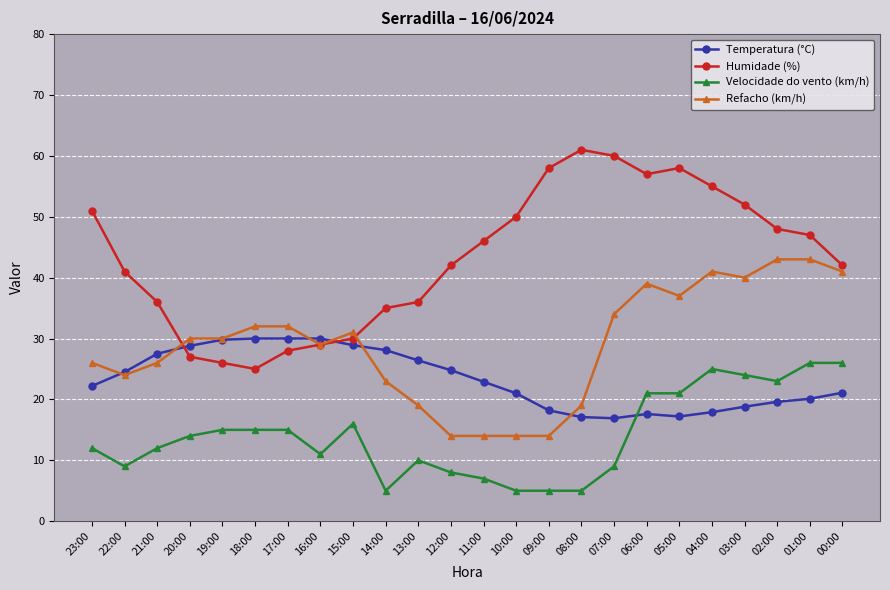

Which series has the largest total across all categories?

Humidade (%)